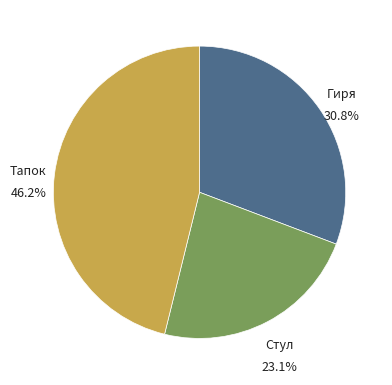

To the nearest percent, what percentage of the pie is Тапок?

46%